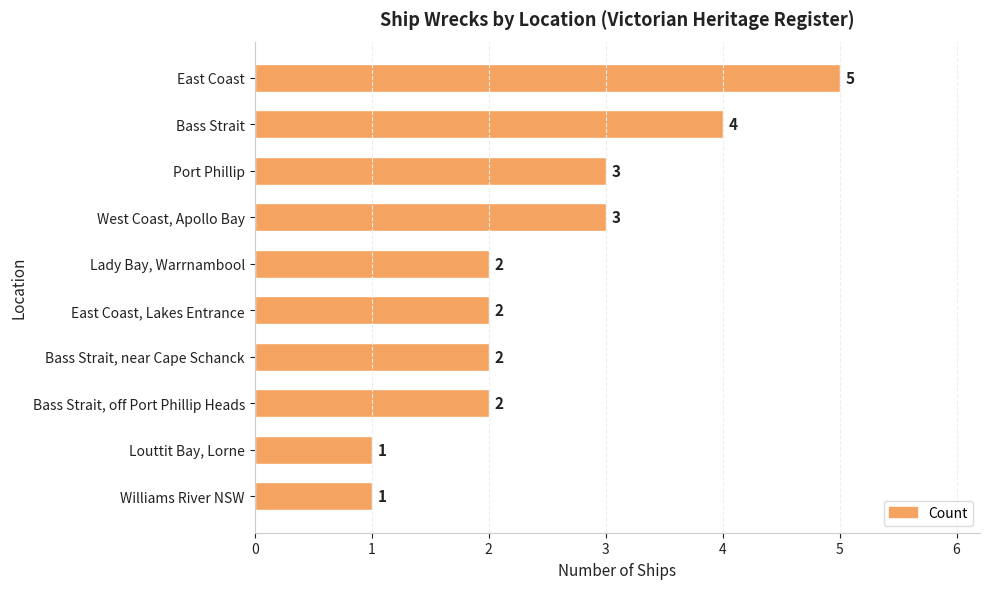

Reading top to bottom, extract all data points from this chart.

East Coast=5	Bass Strait=4	Port Phillip=3	West Coast, Apollo Bay=3	Lady Bay, Warrnambool=2	East Coast, Lakes Entrance=2	Bass Strait, near Cape Schanck=2	Bass Strait, off Port Phillip Heads=2	Louttit Bay, Lorne=1	Williams River NSW=1